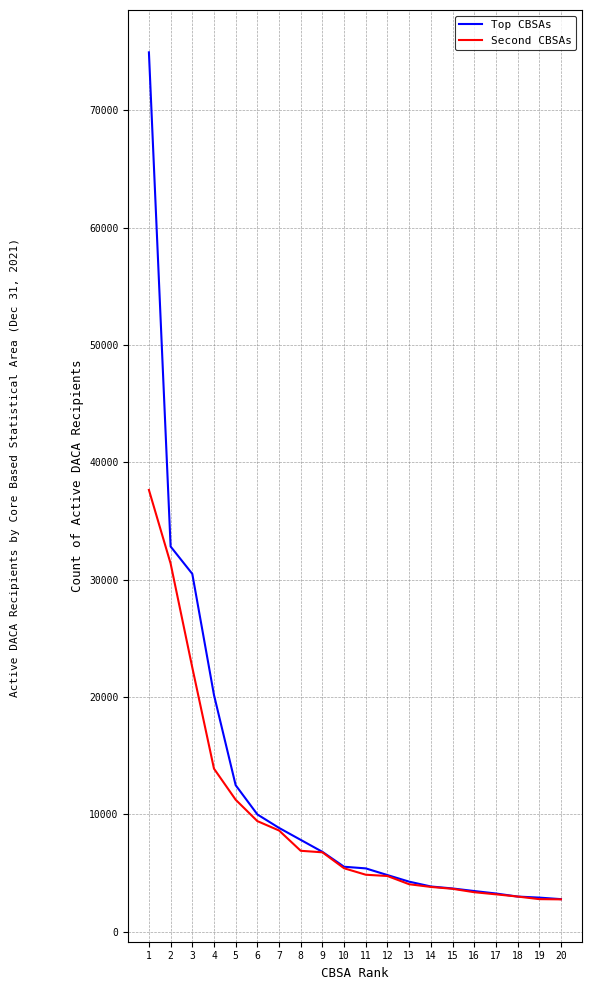

How many distinct data groups are displayed?

2